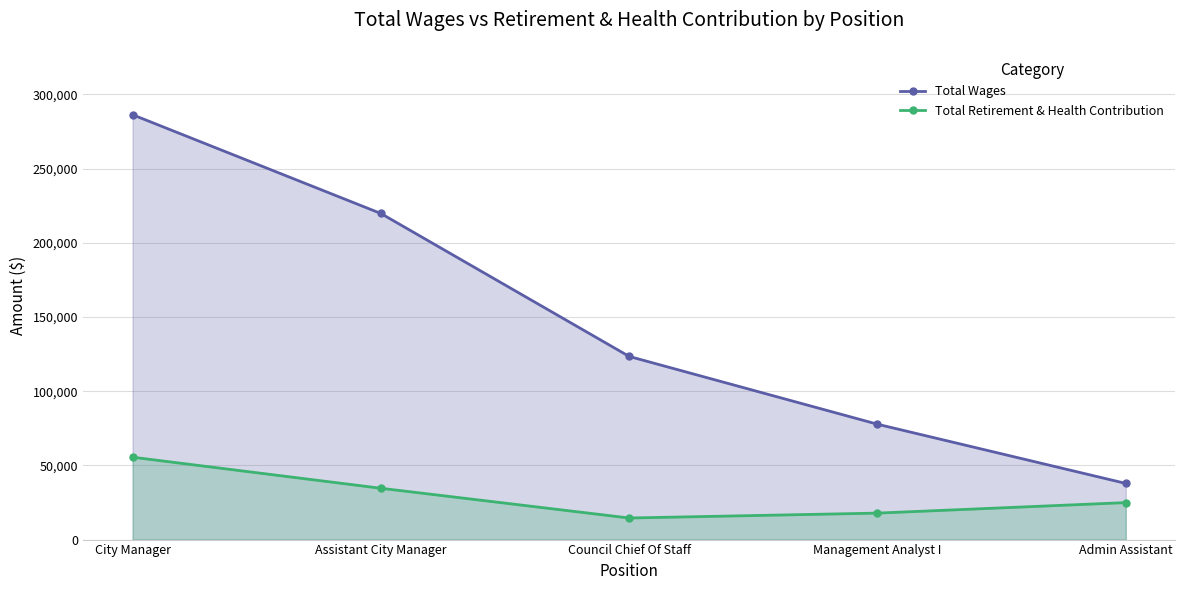

How many series are shown in this chart?

2